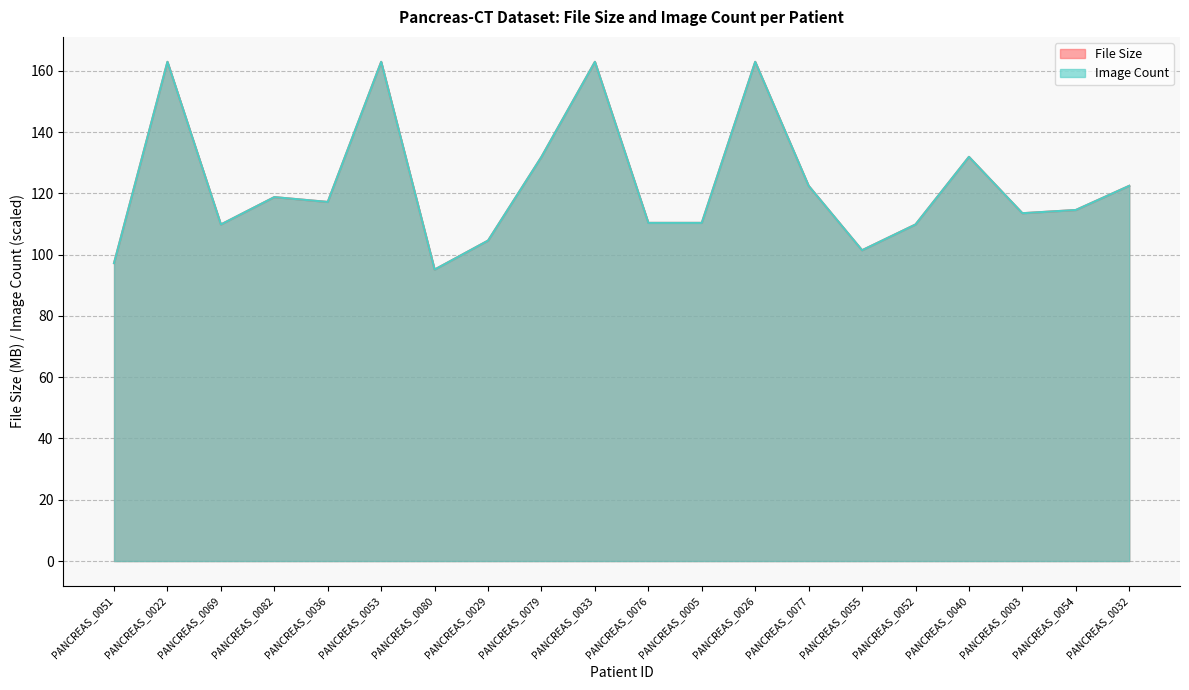

What position from the left is PANCREAS_0053?

6